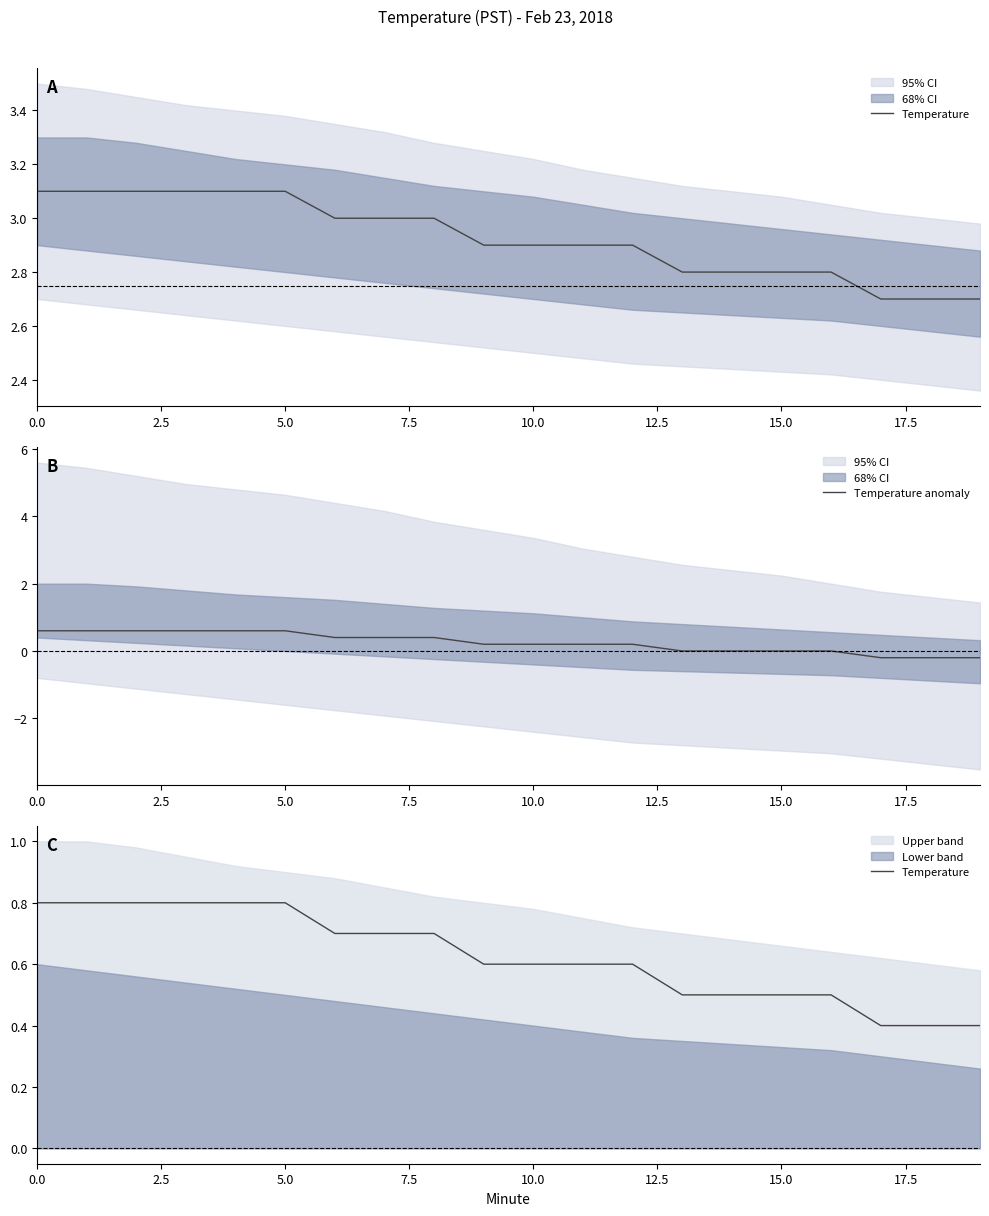

True or false: Temperature and Temperature anomaly intersect in this chart.

False